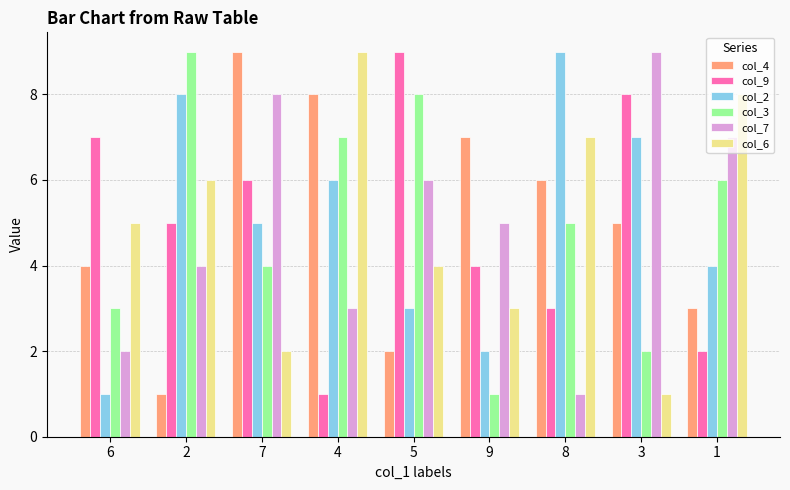

True or false: col_9 has a value of 7 at 6.

True